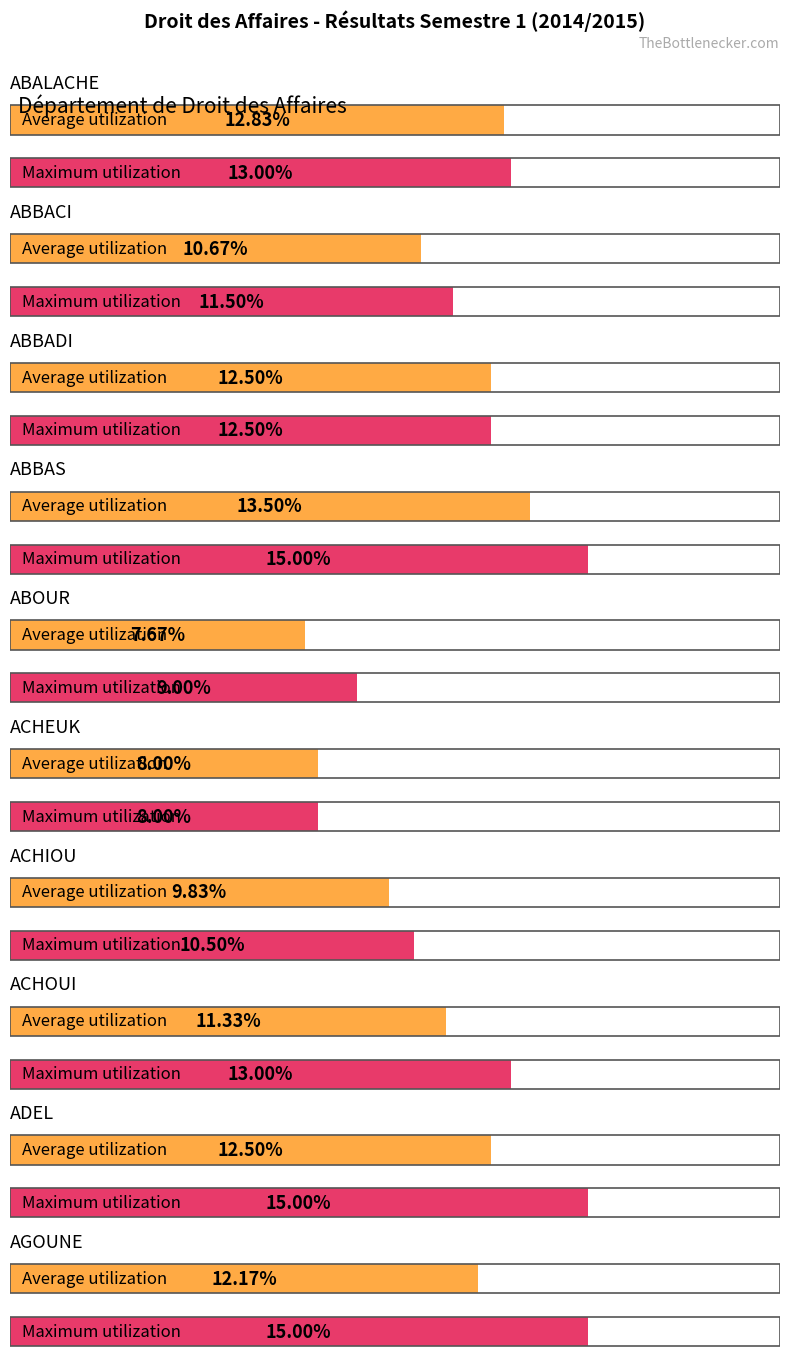

Is it true that Maximum utilization equals 4.6 at AGOUNE?

False